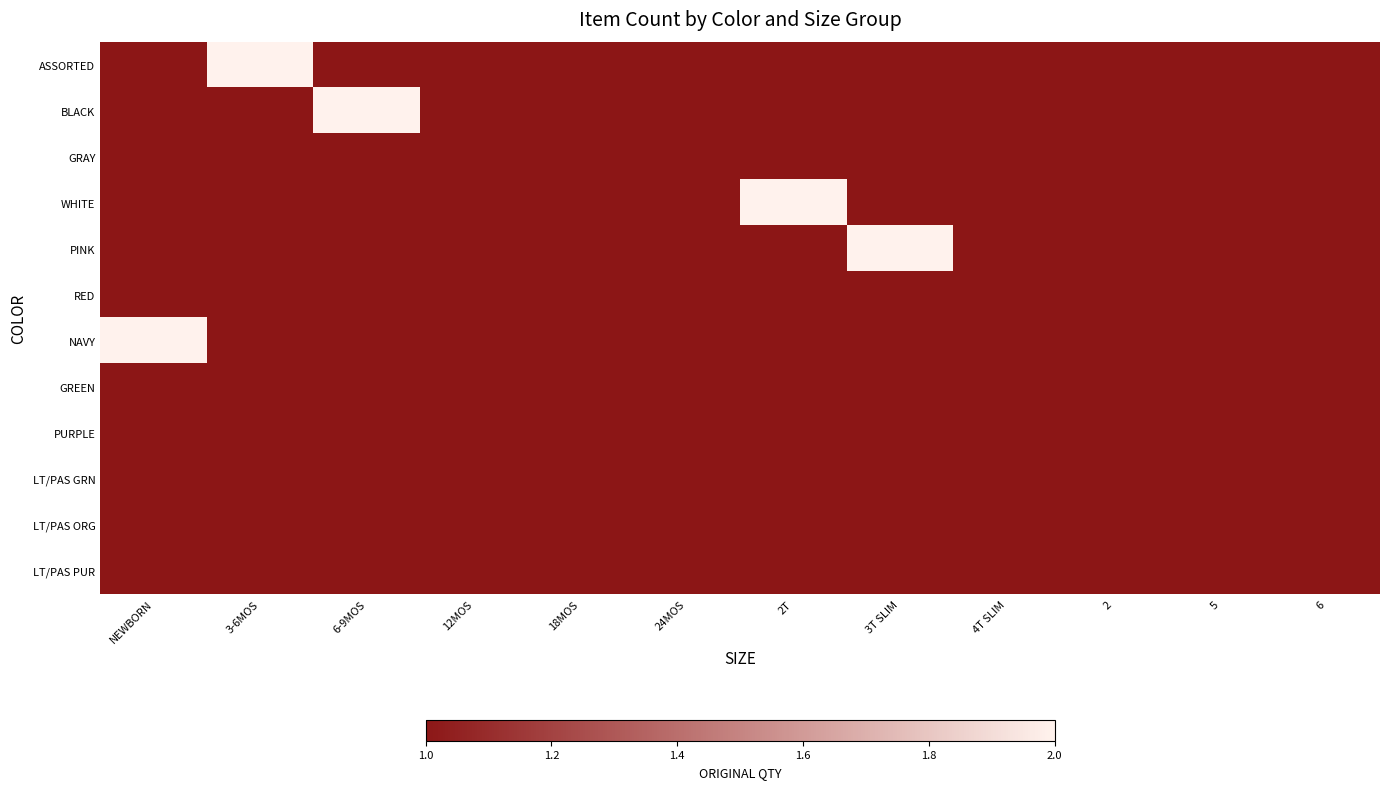

Rank the series by their maximum value, from highest to lowest.

ASSORTED, BLACK, WHITE, PINK, NAVY, GRAY, RED, GREEN, PURPLE, LT/PAS GRN, LT/PAS ORG, LT/PAS PUR